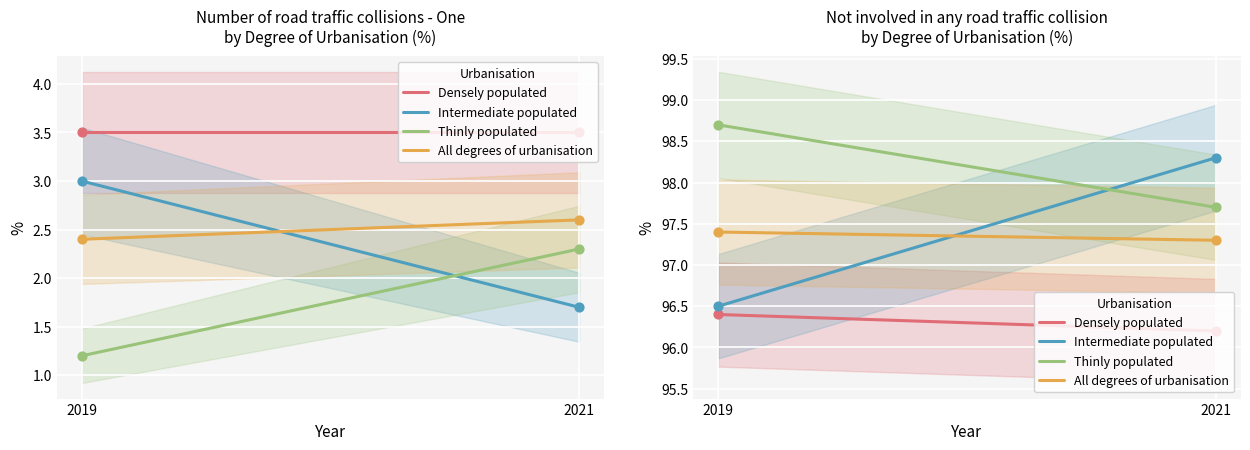

Which series has the largest total across all categories?

Thinly populated